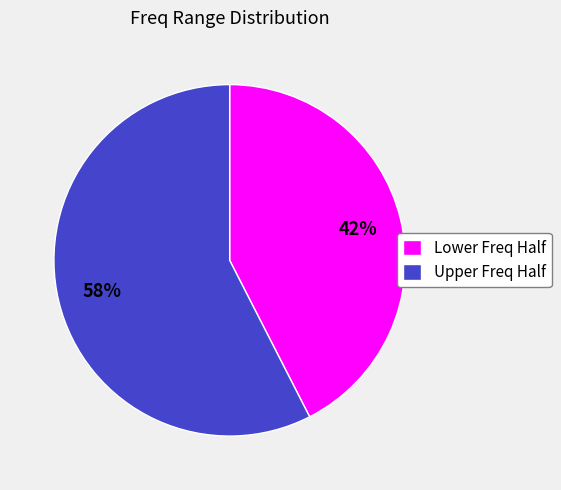

Do Upper Freq Half and Lower Freq Half together represent more than half of the pie?

Yes